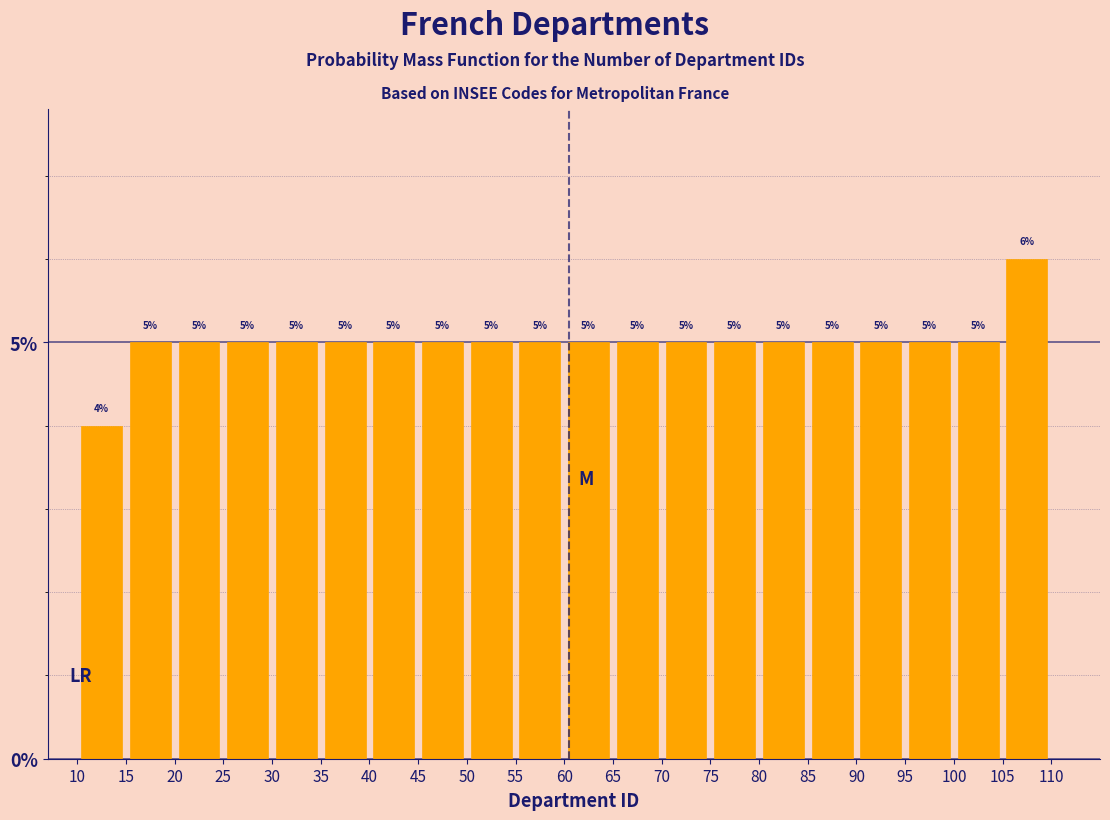

Reading left to right, list every bar in this chart as the range it spans on the x-axis followed by its height.

10 to 15: 4
15 to 20: 5
20 to 25: 5
25 to 30: 5
30 to 35: 5
35 to 40: 5
40 to 45: 5
45 to 50: 5
50 to 55: 5
55 to 60: 5
60 to 65: 5
65 to 70: 5
70 to 75: 5
75 to 80: 5
80 to 85: 5
85 to 90: 5
90 to 95: 5
95 to 100: 5
100 to 105: 5
105 to 110: 6